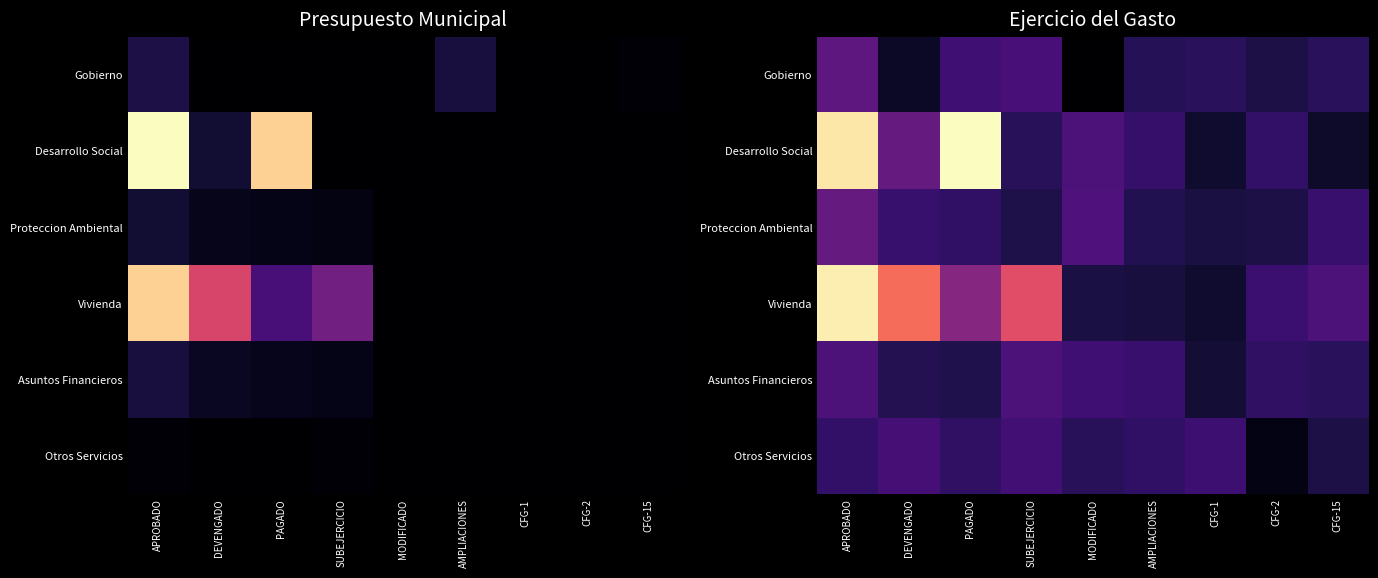

Is it true that Vivienda equals -1045489.7 at MODIFICADO?

False